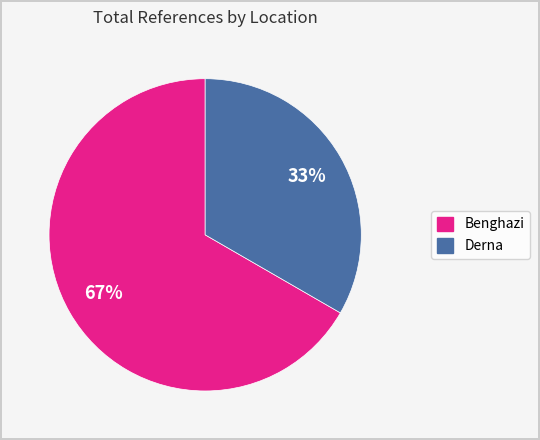

What percentage is the Benghazi slice, to the nearest percent?

67%